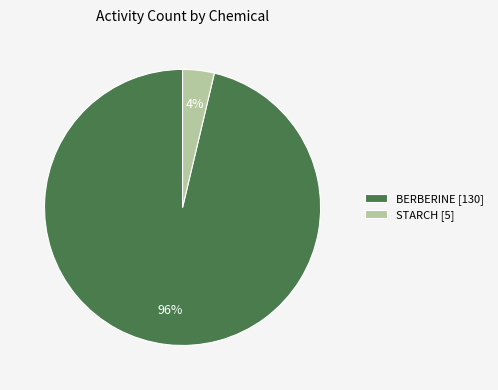

Does any single category account for the majority?

Yes